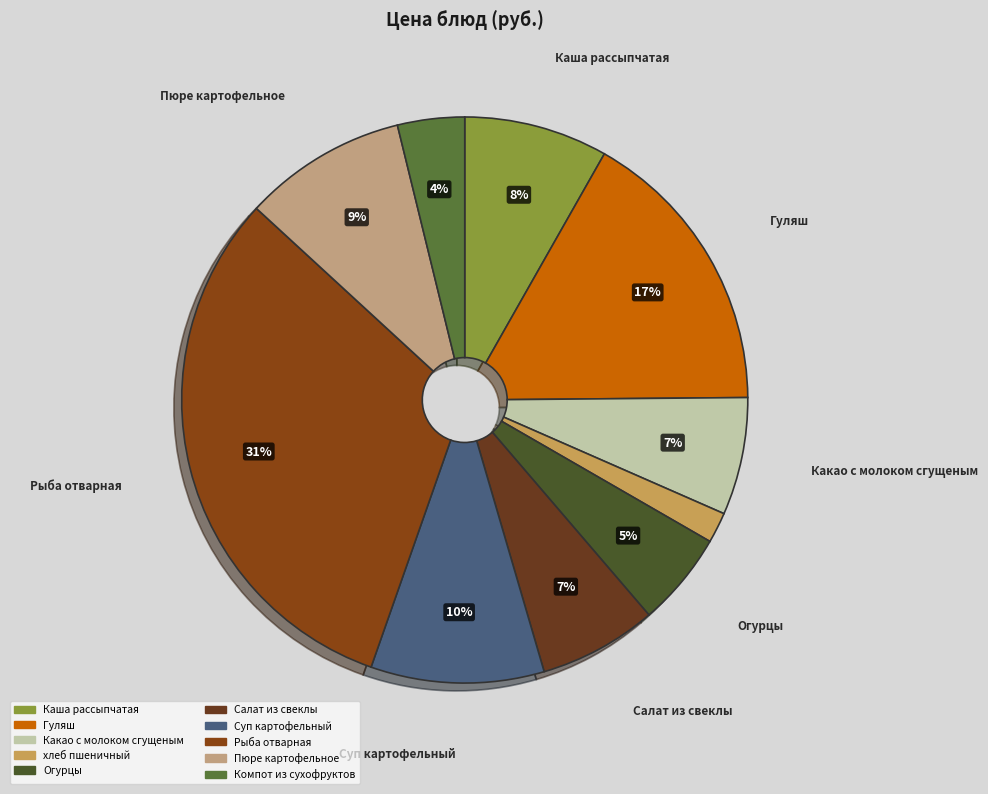

To the nearest percent, what is the combined percentage of Компот из сухофруктов and Суп картофельный?

14%